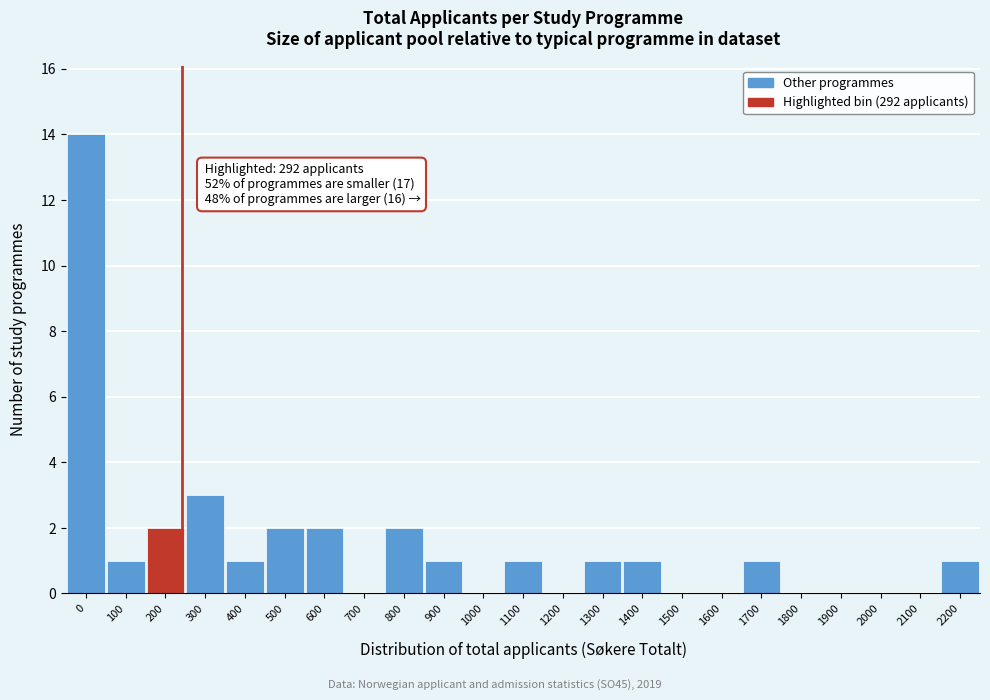

Reading left to right, extract all data points from this chart.

0=14	100=1	200=2	300=3	400=1	500=2	600=2	700=0	800=2	900=1	1000=0	1100=1	1200=0	1300=1	1400=1	1500=0	1600=0	1700=1	1800=0	1900=0	2000=0	2100=0	2200=1